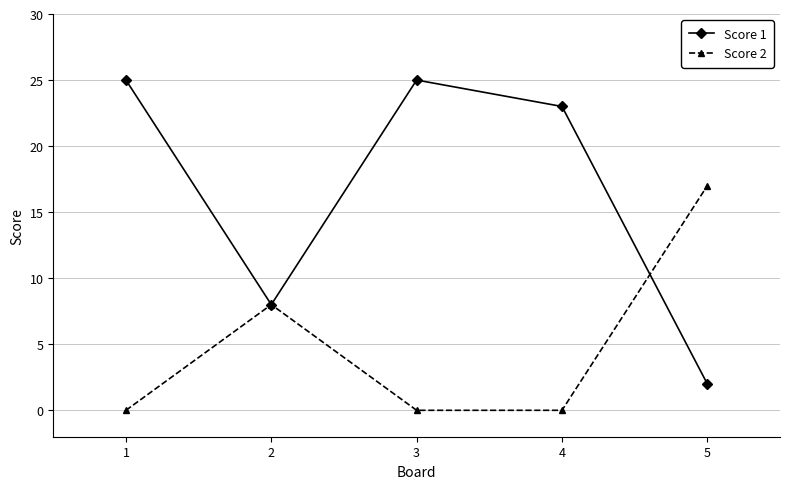

What is the difference between the highest and lowest values at 4?

23